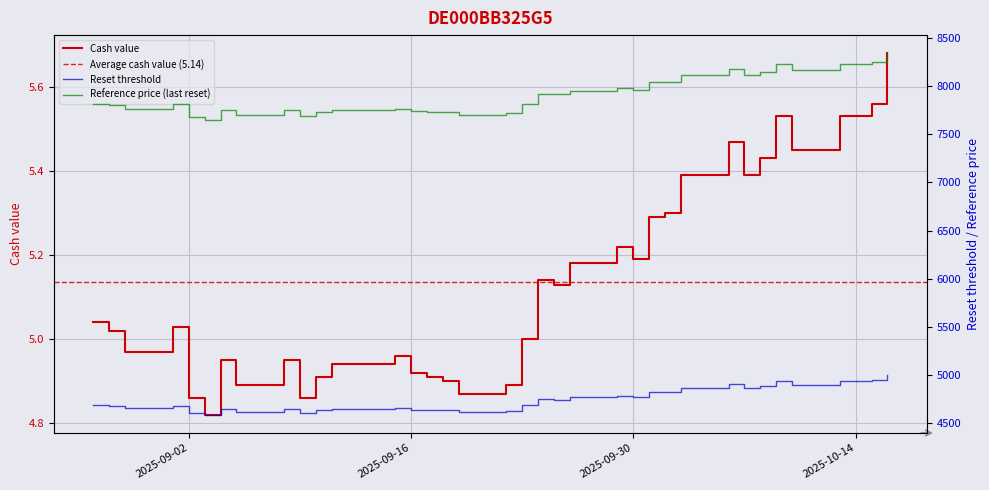

How many values in the Cash value series are below 5?

16